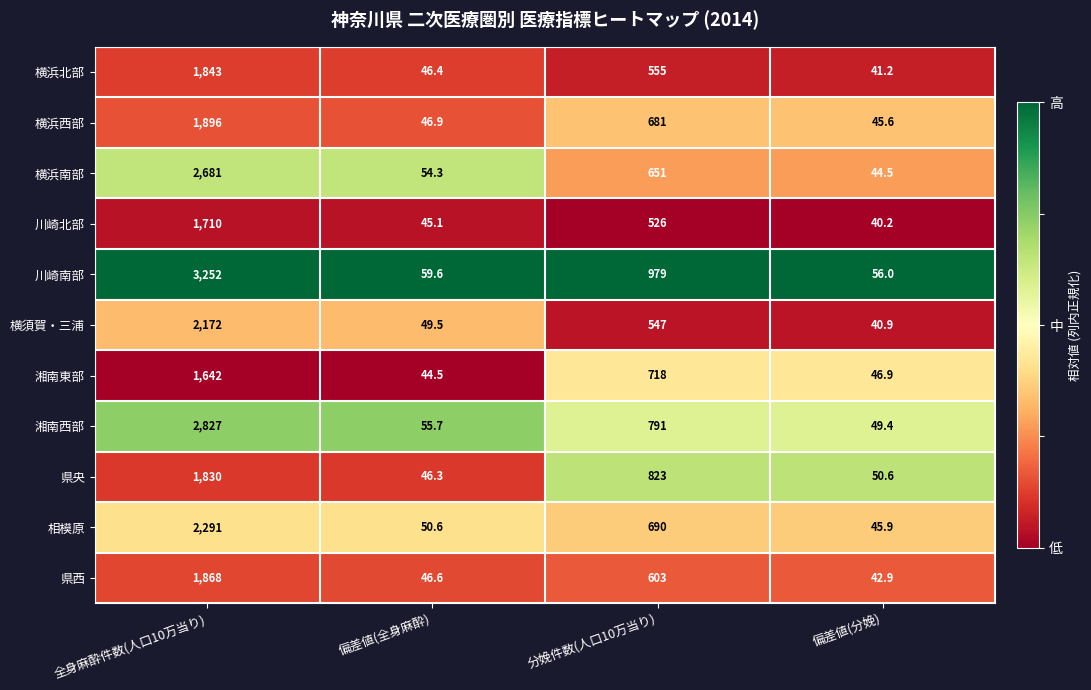

What is the minimum value shown in the chart?

40.2